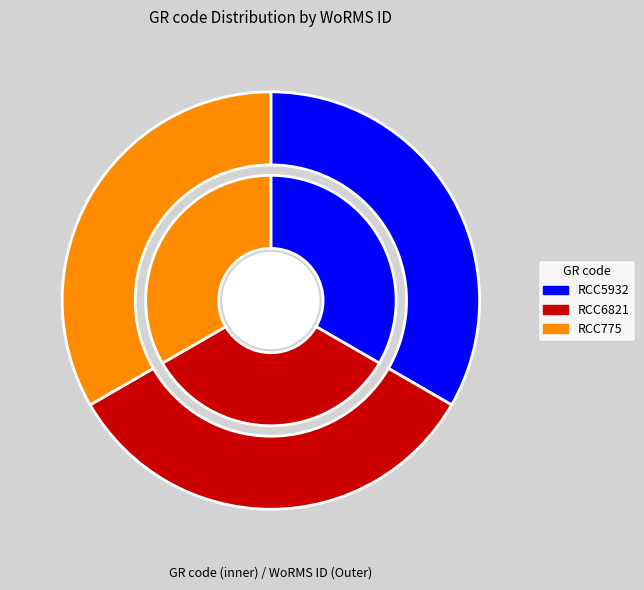

What is the smallest slice in the pie chart?

RCC6821